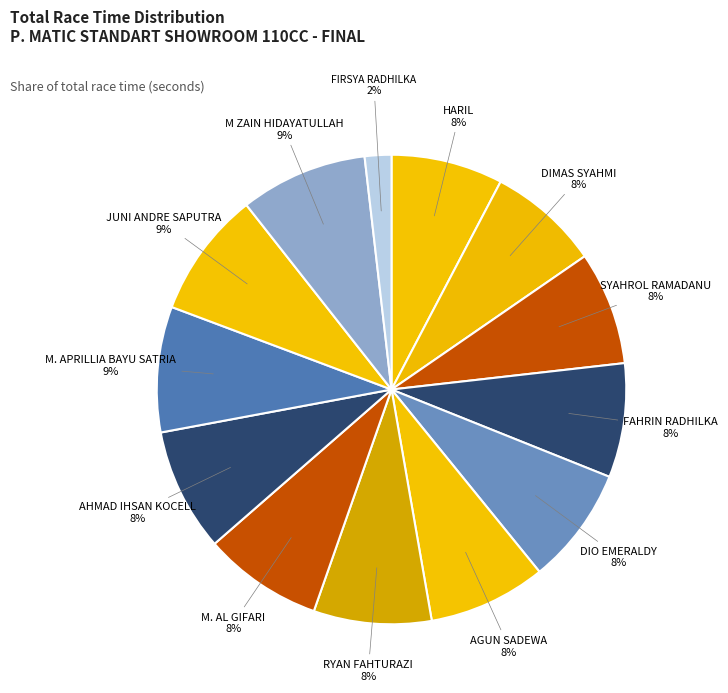

True or false: FAHRIN RADHILKA accounts for 8% of the total.

True